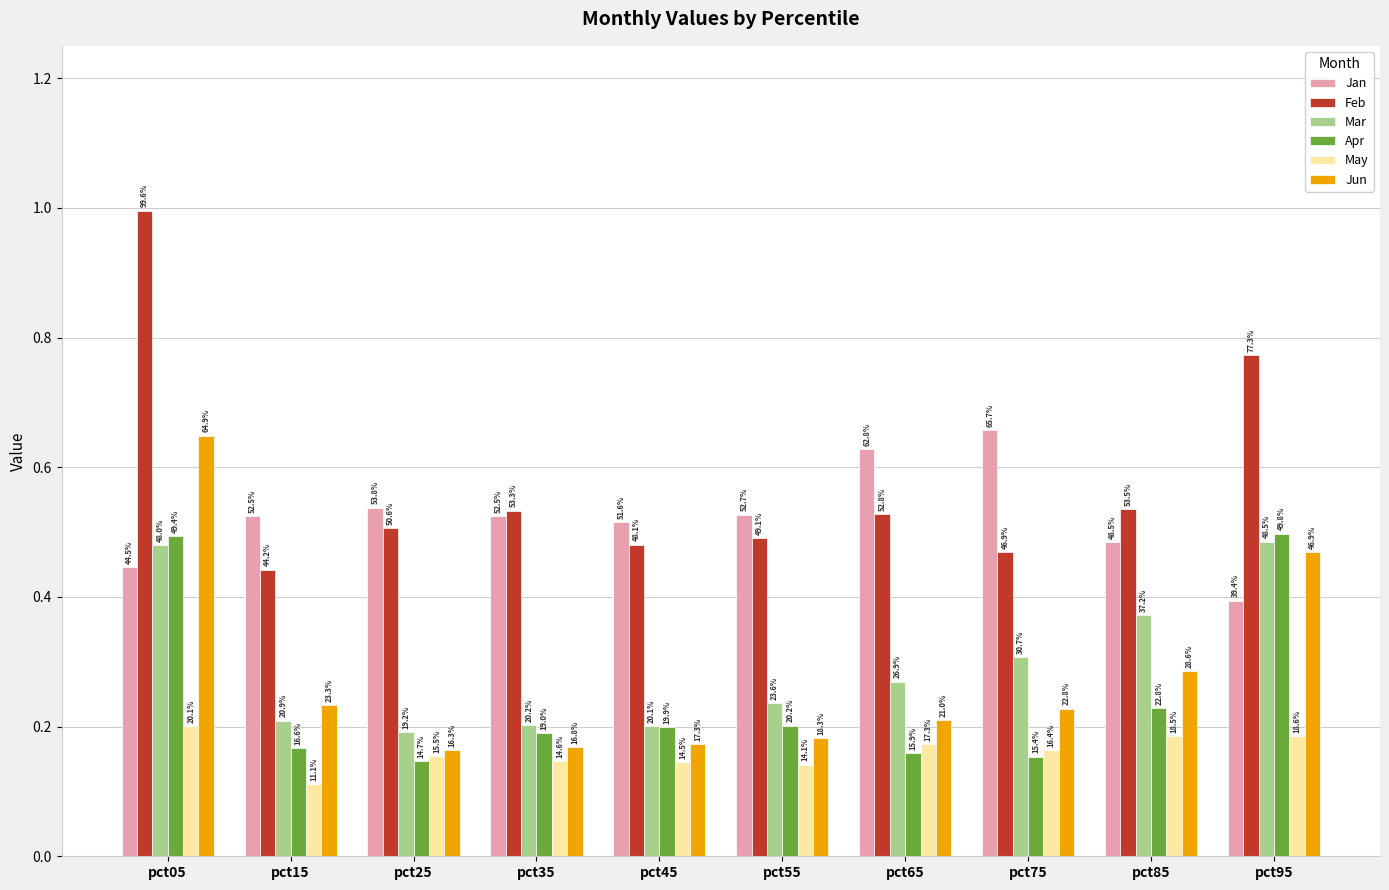

What is the sum of all Feb values?

5.8